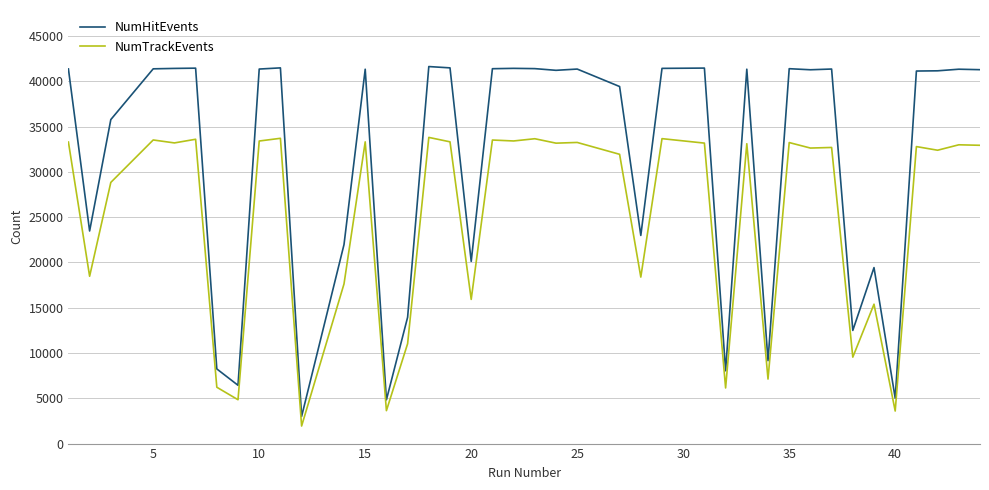

What is the highest value of the NumHitEvents series?

41640